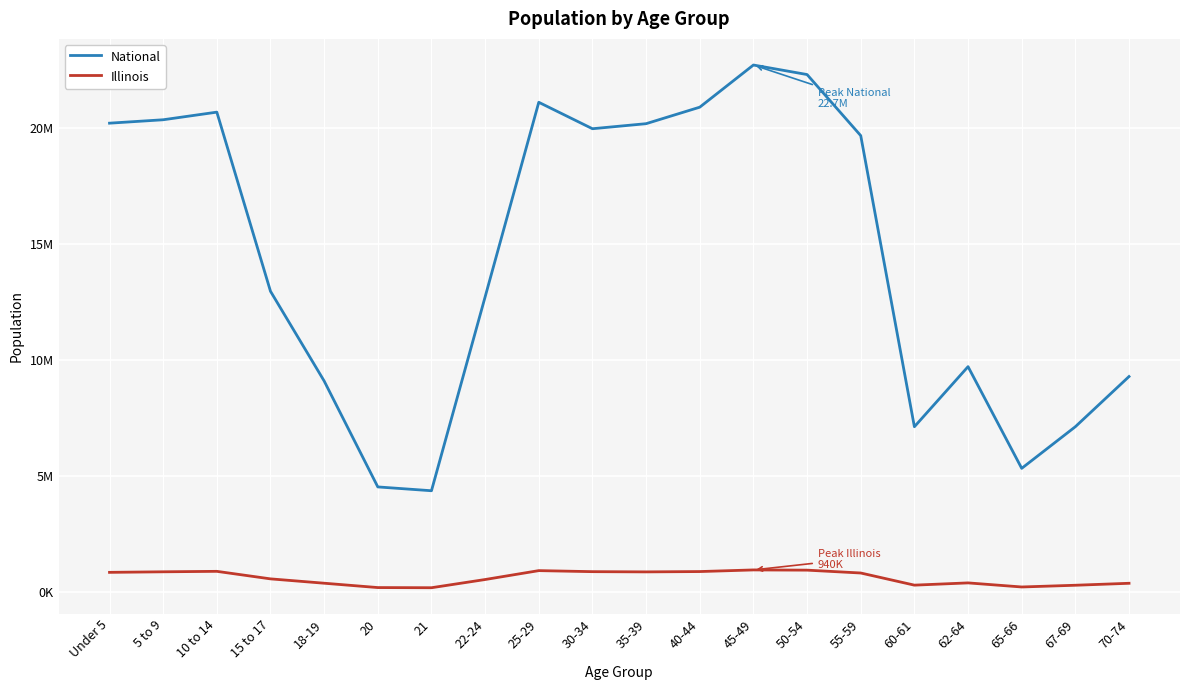

What value does the Illinois series have at 55-59?

807778